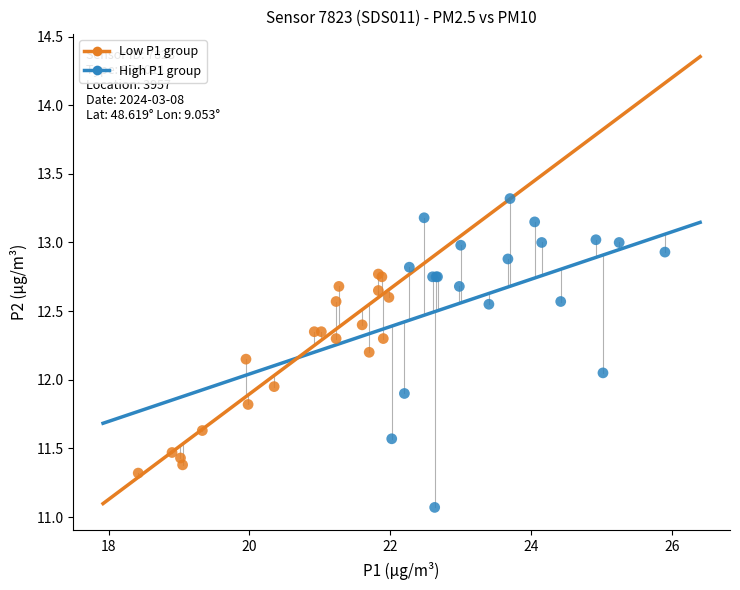

What are all the series names shown in the legend?

Low P1 group, High P1 group